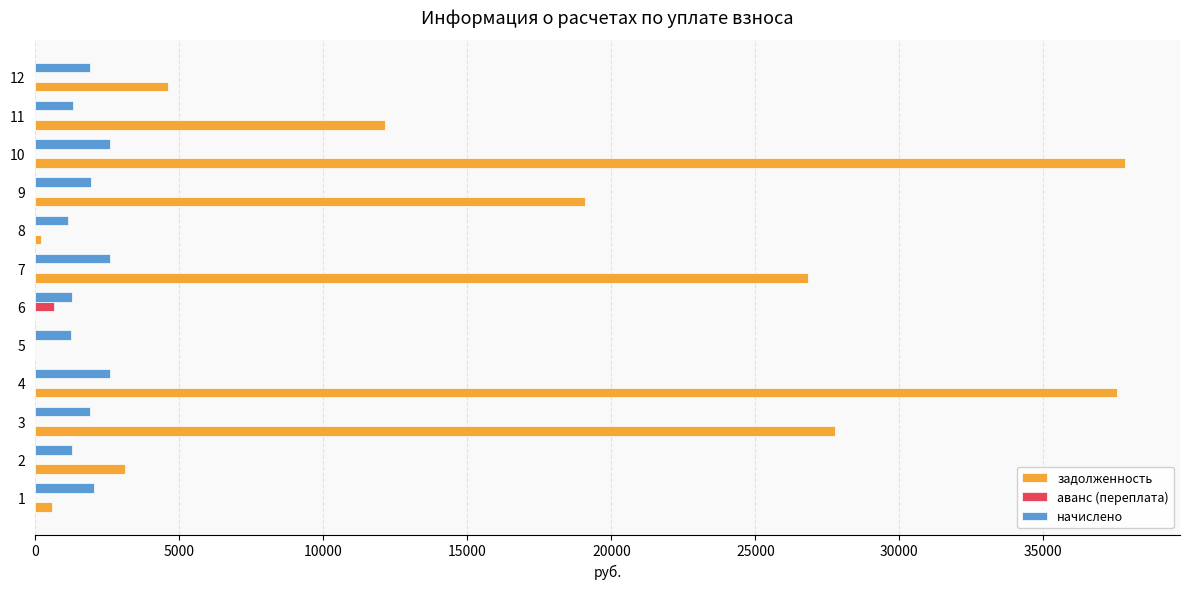

Where is задолженность nearest to the value 18925?

9